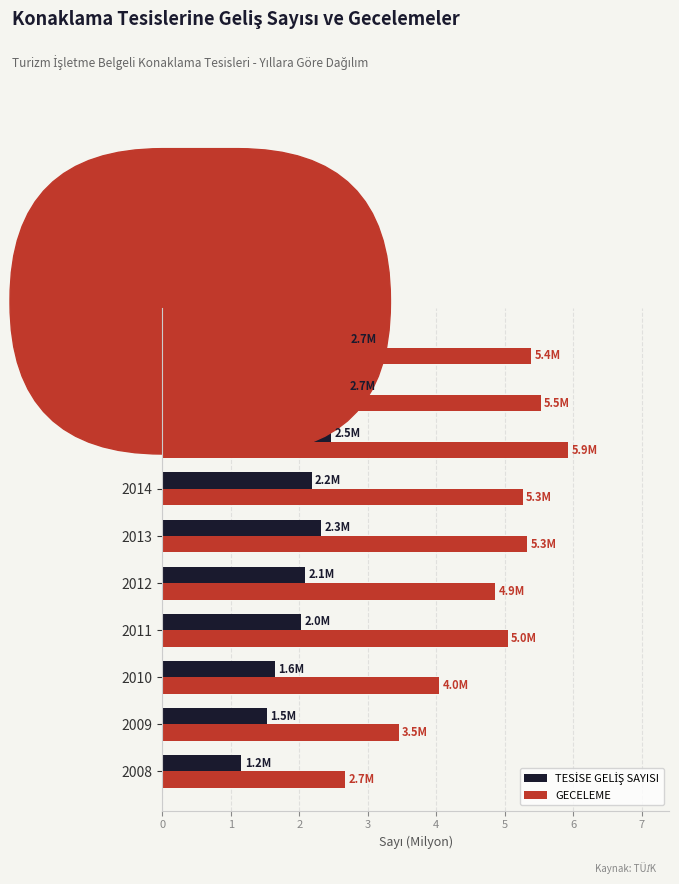

What is the maximum value for GECELEME?

5.9